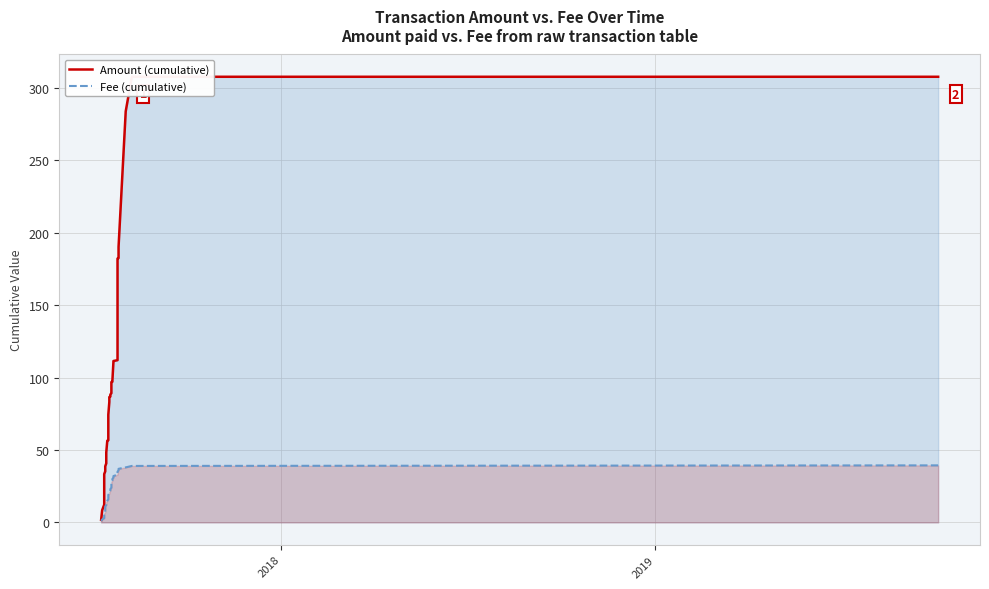

Is it true that Fee (cumulative) equals 44.9 at 26?

False